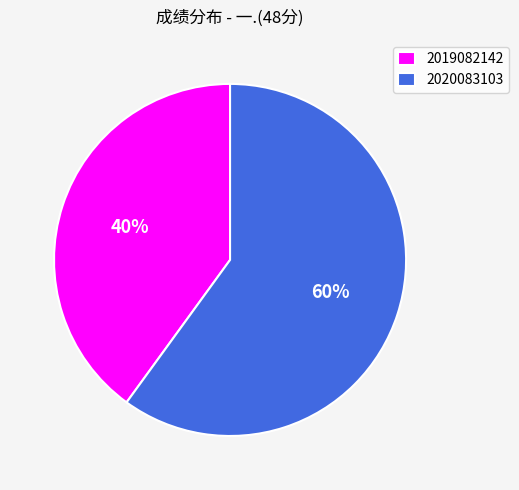

How many segments does this pie chart have?

2